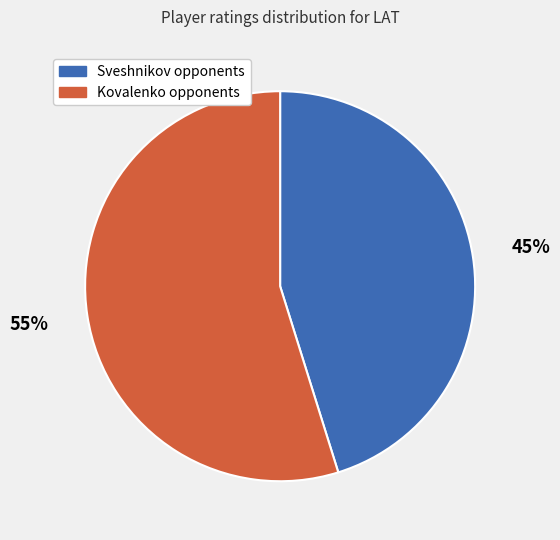

How many segments does this pie chart have?

2